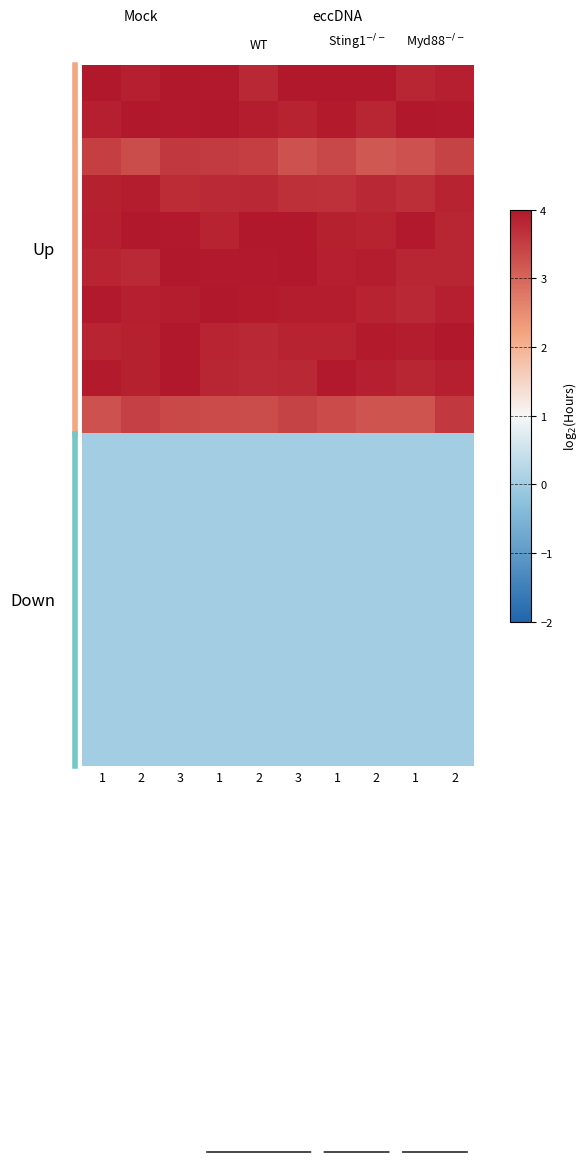

At which category is the sum across all series the highest?

3